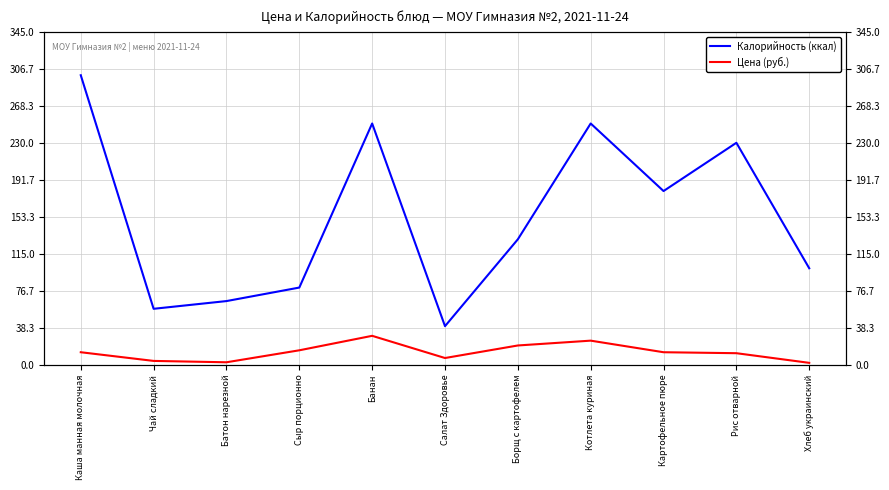

What is the total value across all series at Хлеб украинский?

102.0